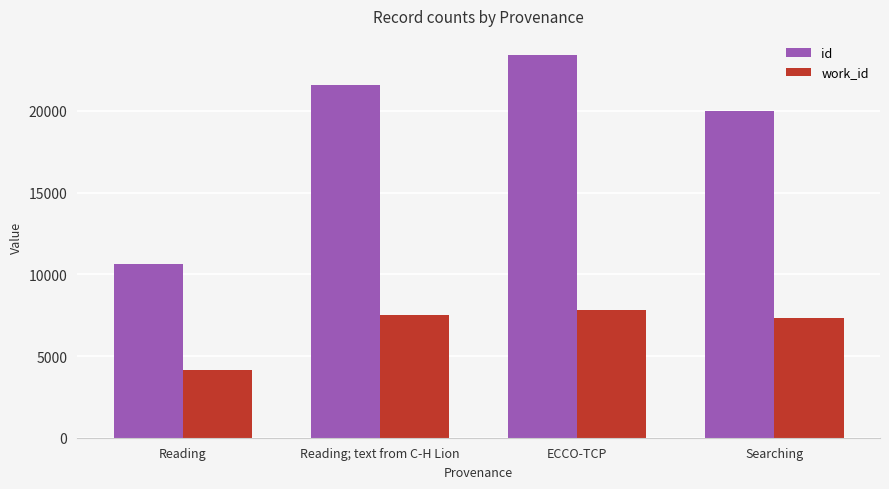

The value of work_id at ECCO-TCP is 1961. True or false?

False